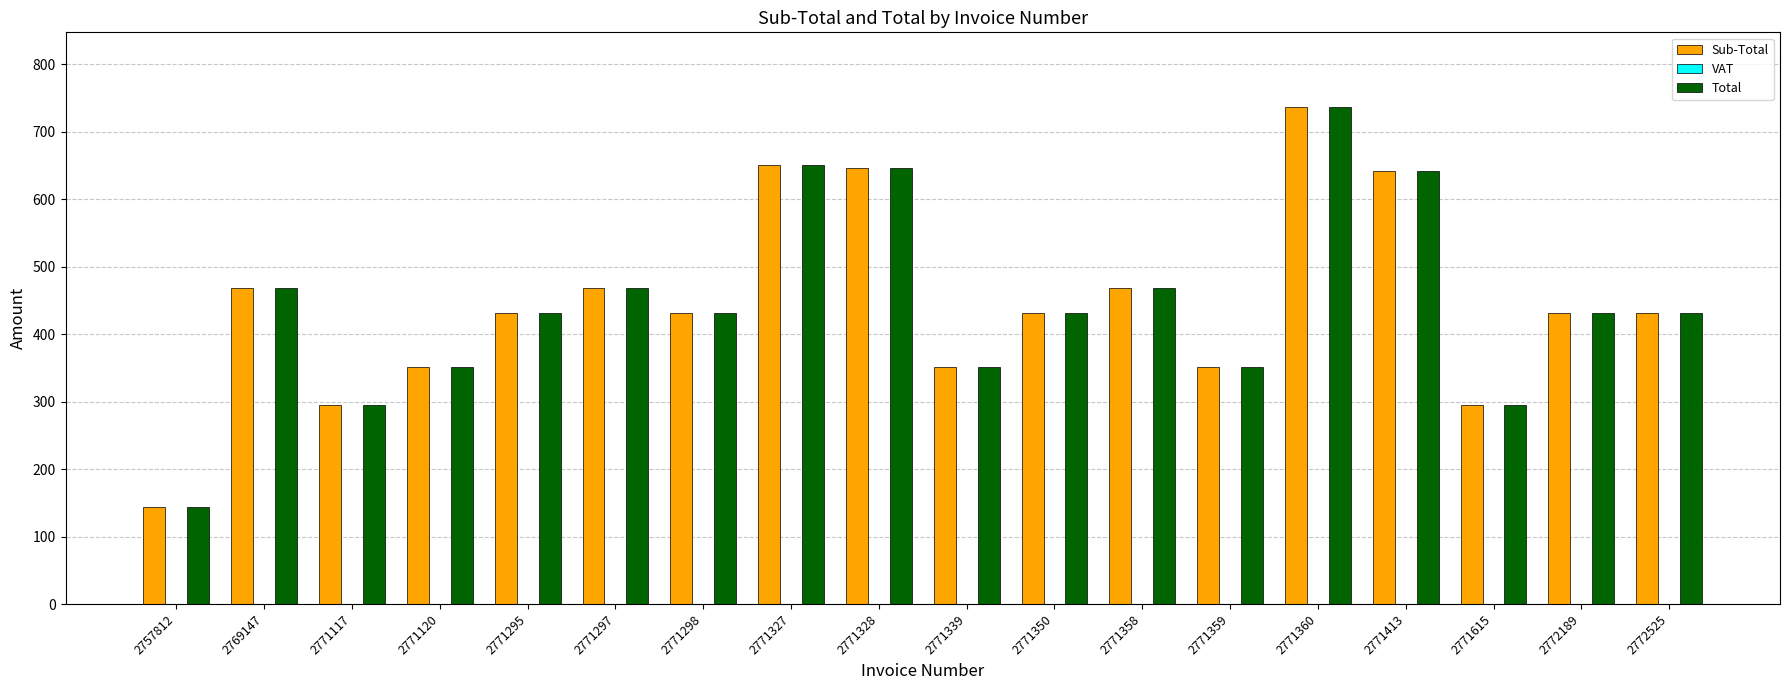

True or false: Sub-Total has a value of 299.2 at 2772525.

False